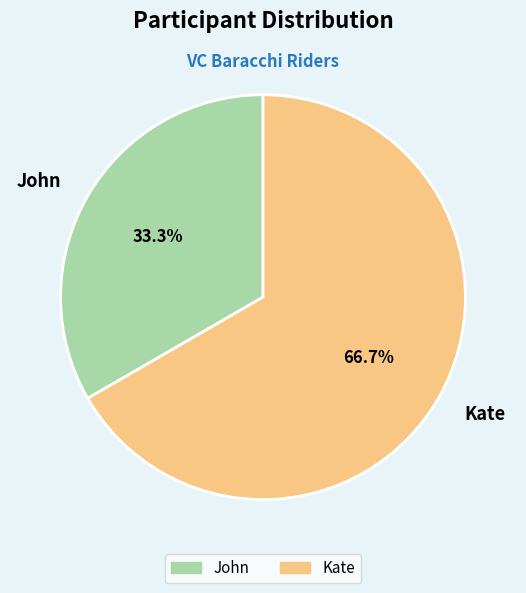

To the nearest percent, what is the combined percentage of Kate and John?

100%